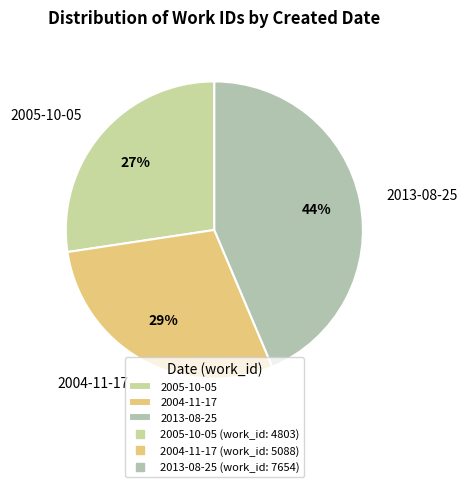

Approximately how many times larger is the value at 2004-11-17 compared to 2005-10-05?

1.1